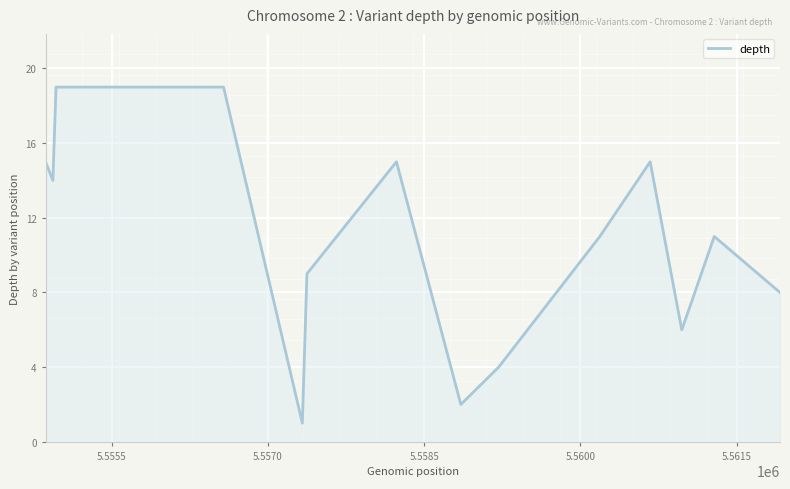

What is the greatest value displayed?

19